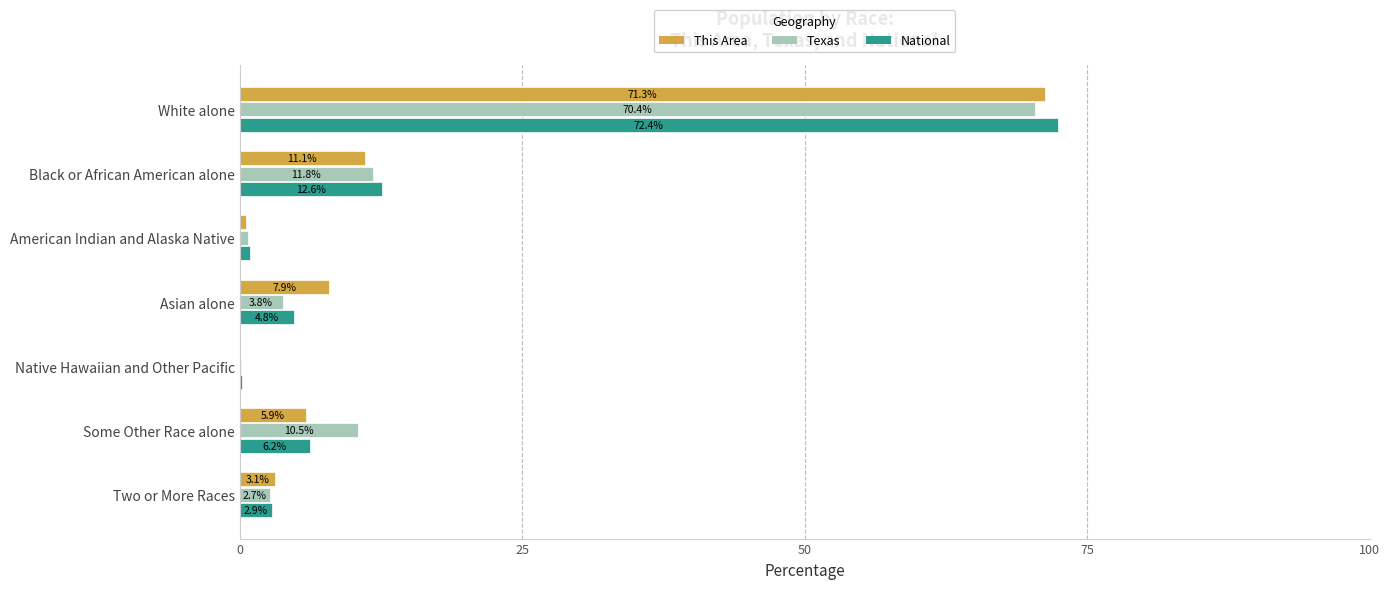

How many values in the National series exceed 4?

4